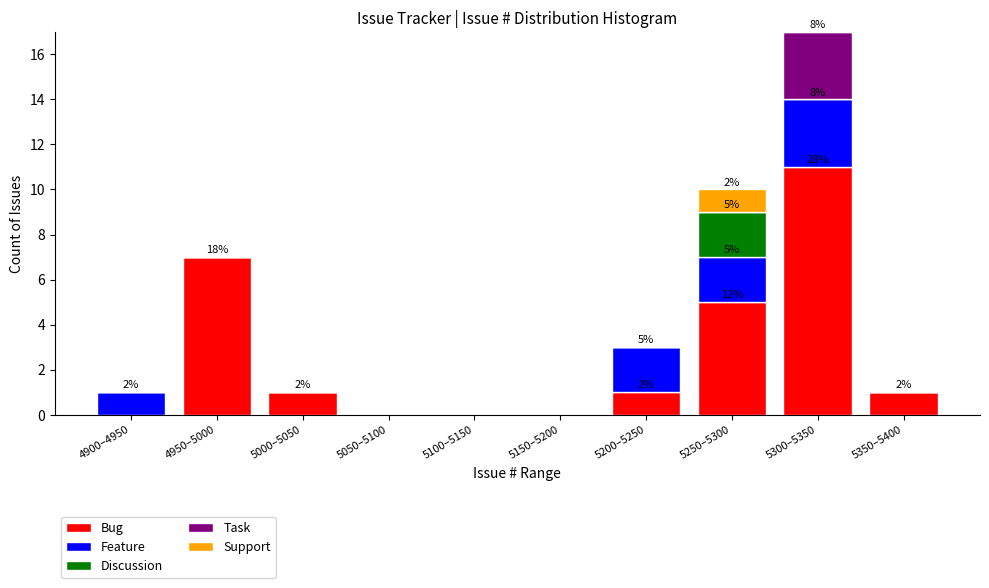

At which category is the sum across all series the highest?

5300–5350